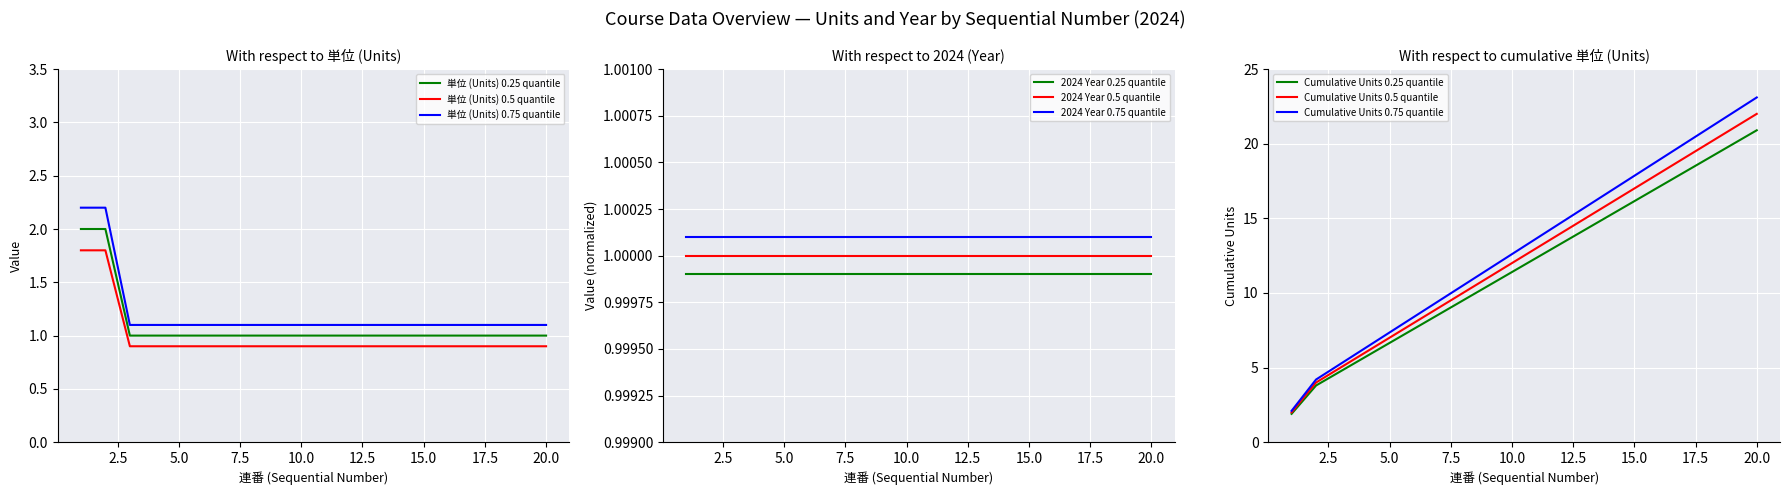

True or false: the data has more than 1 interior local peaks.

False